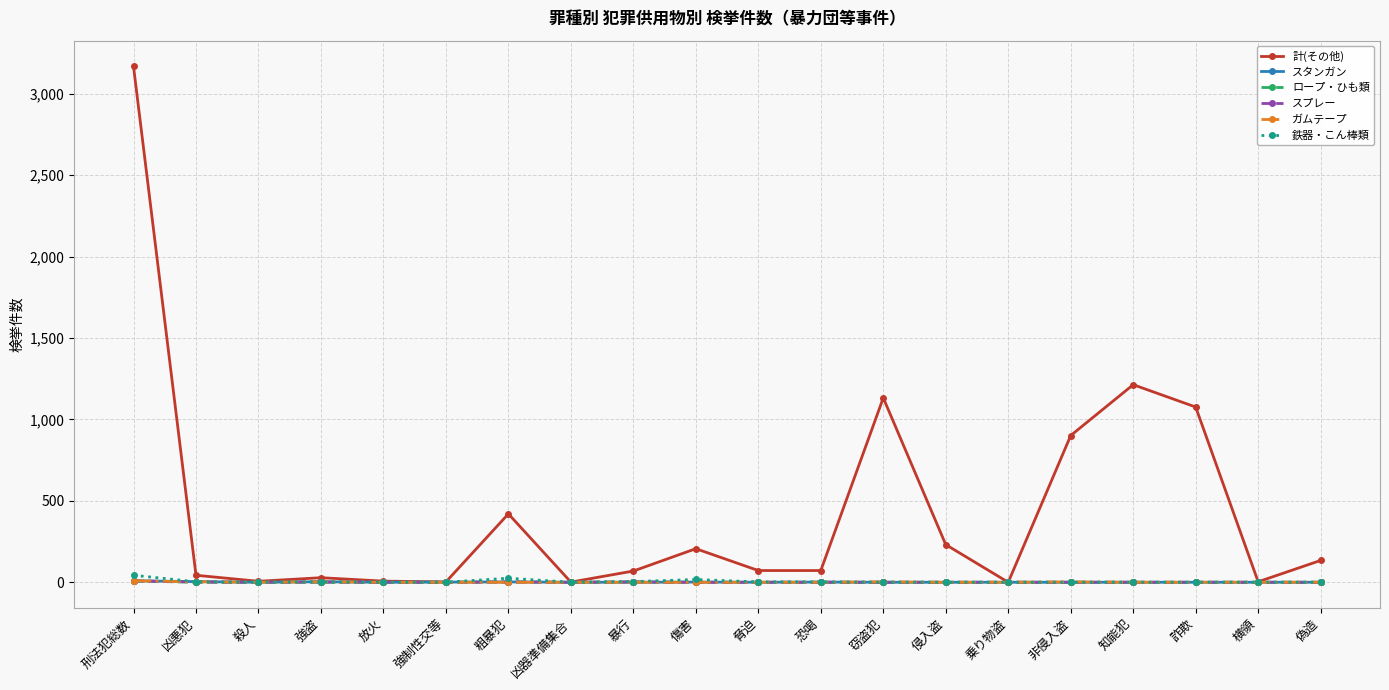

Which series has the largest total across all categories?

計(その他)